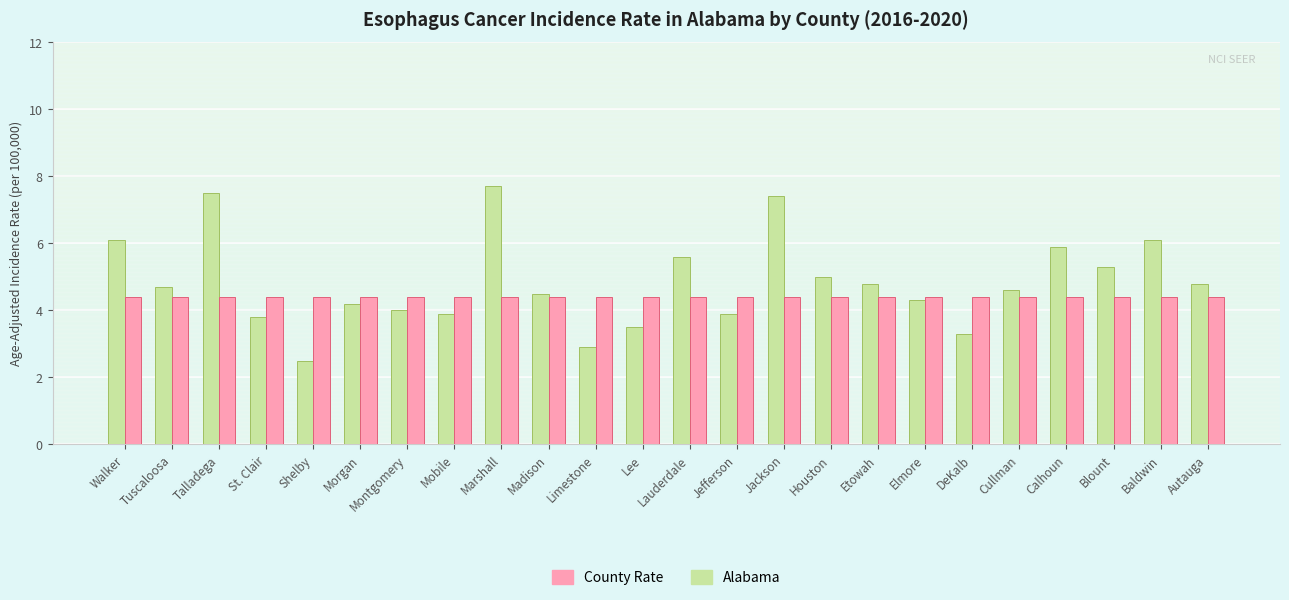

How many bars are there in total?

48